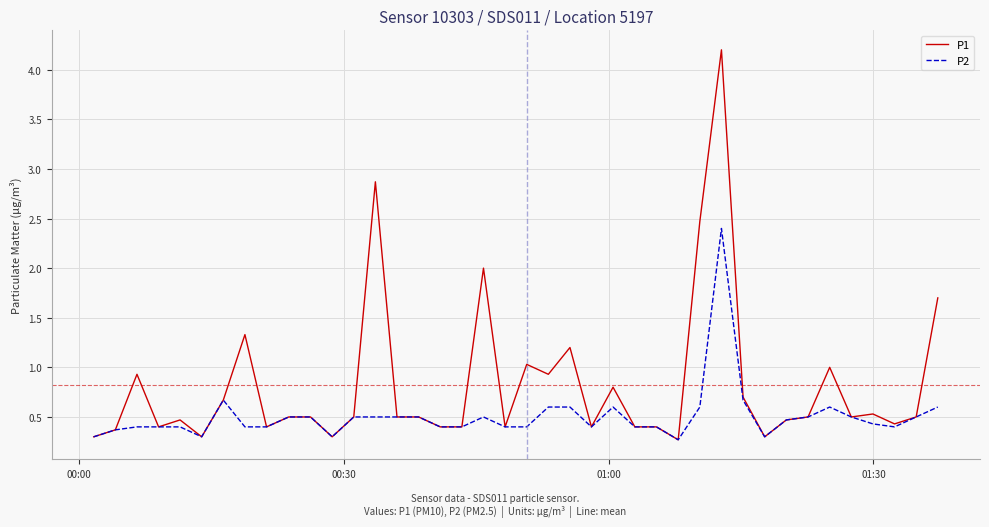

True or false: P1 has more than 2 interior local peaks.

True